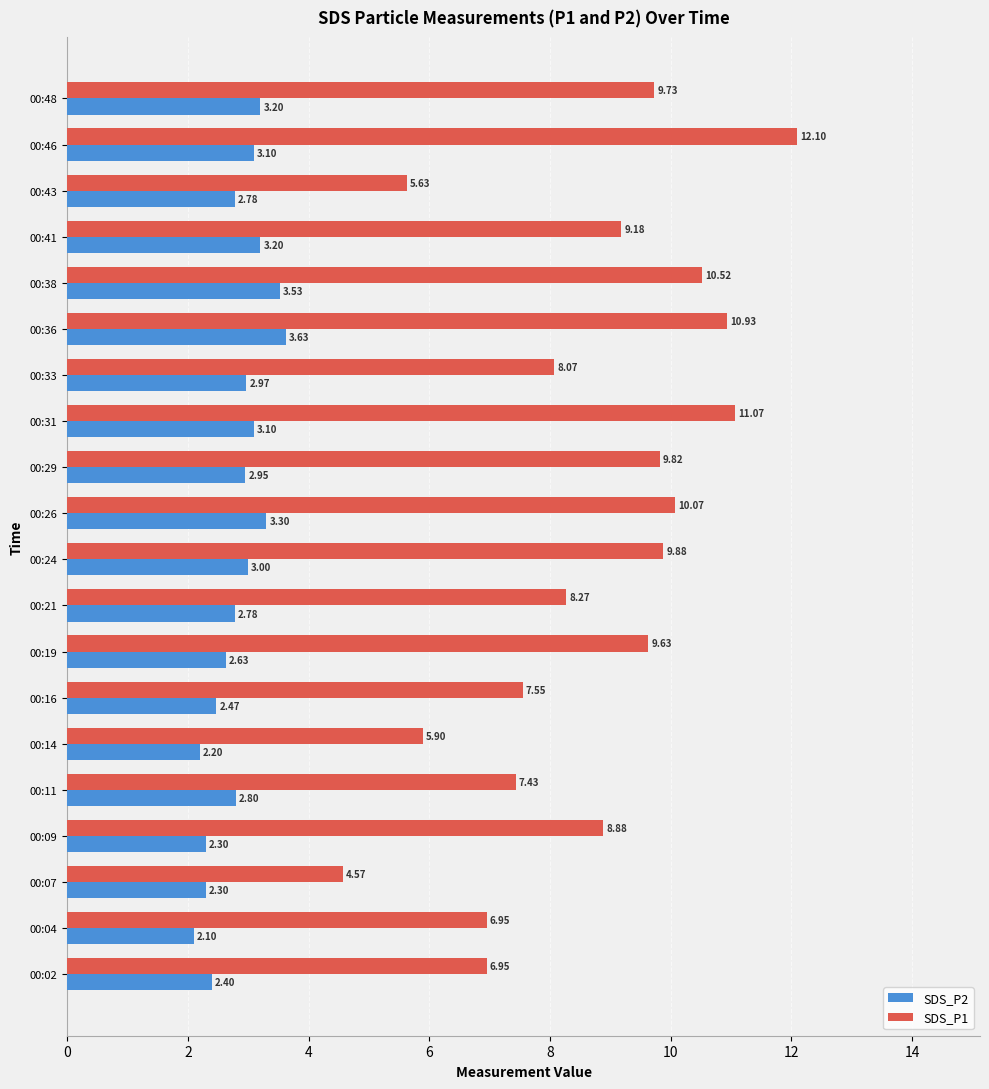

List the series in order of their peak value, lowest first.

SDS_P2, SDS_P1